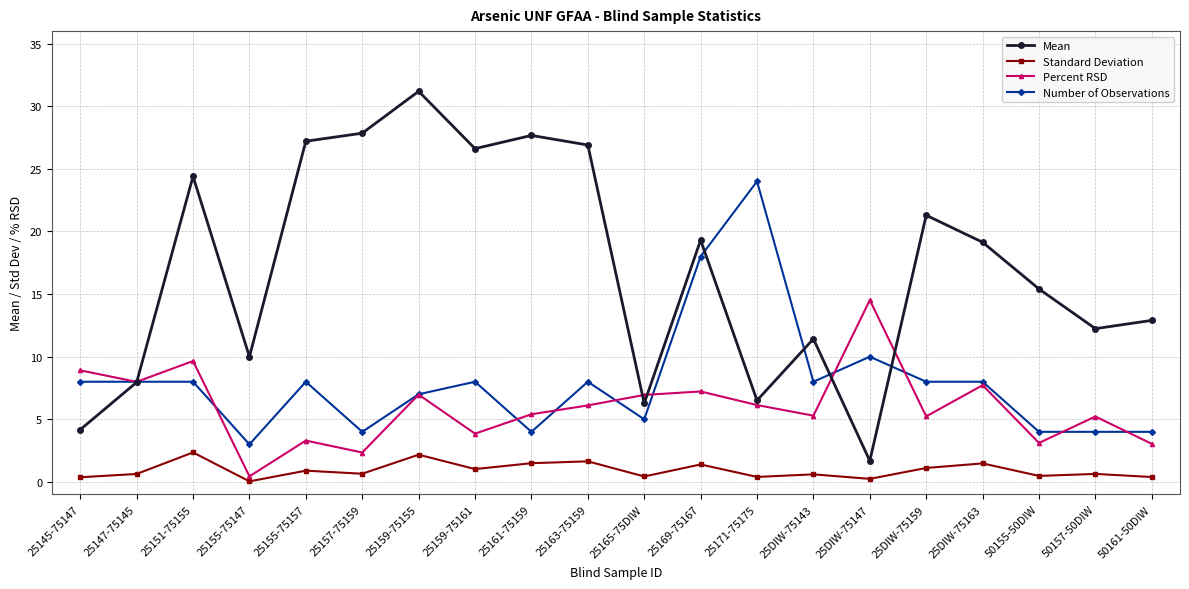

Does the chart have visible grid lines?

Yes